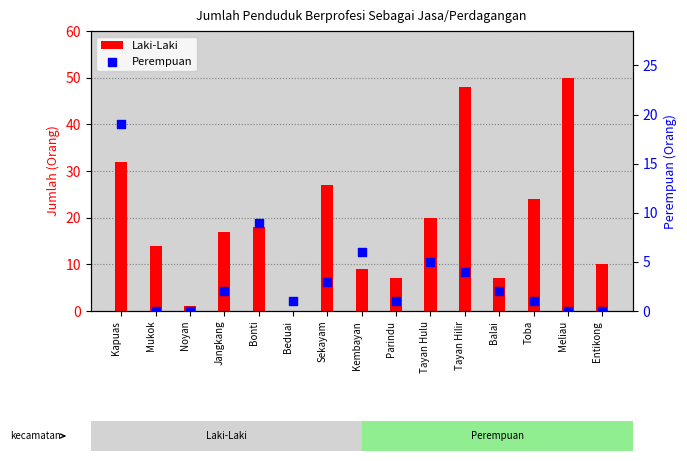

Is the value of Laki-Laki at Balai greater than the value of Perempuan at Parindu?

Yes